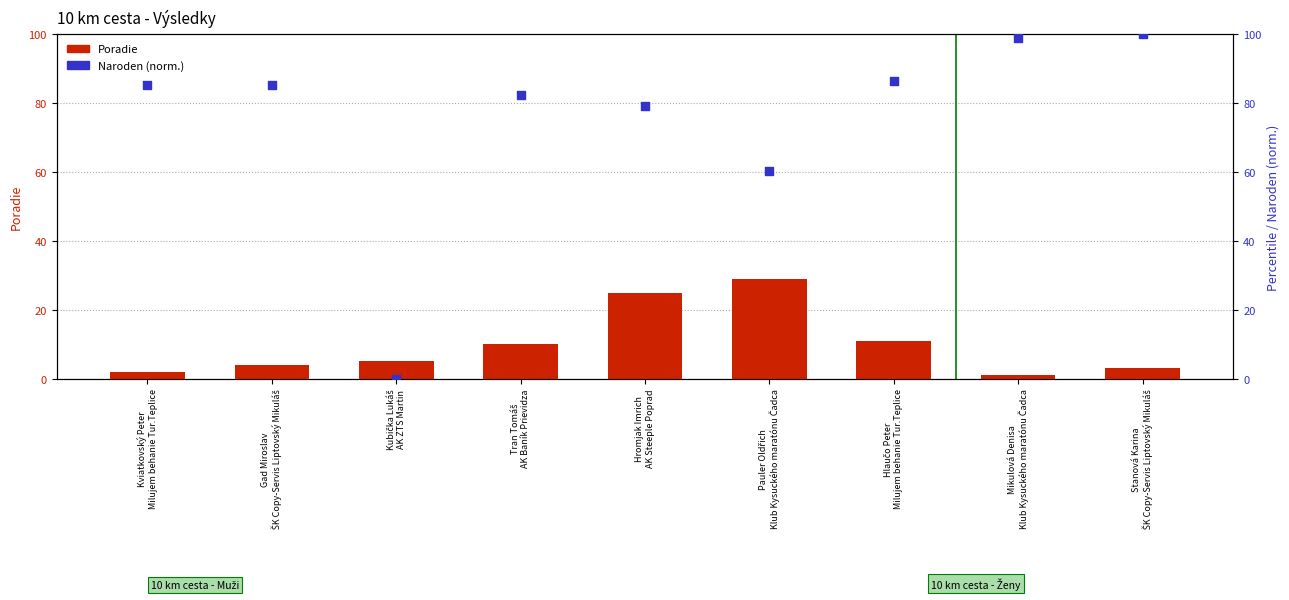

Which series has the widest spread of Y values?

Naroden (norm.)